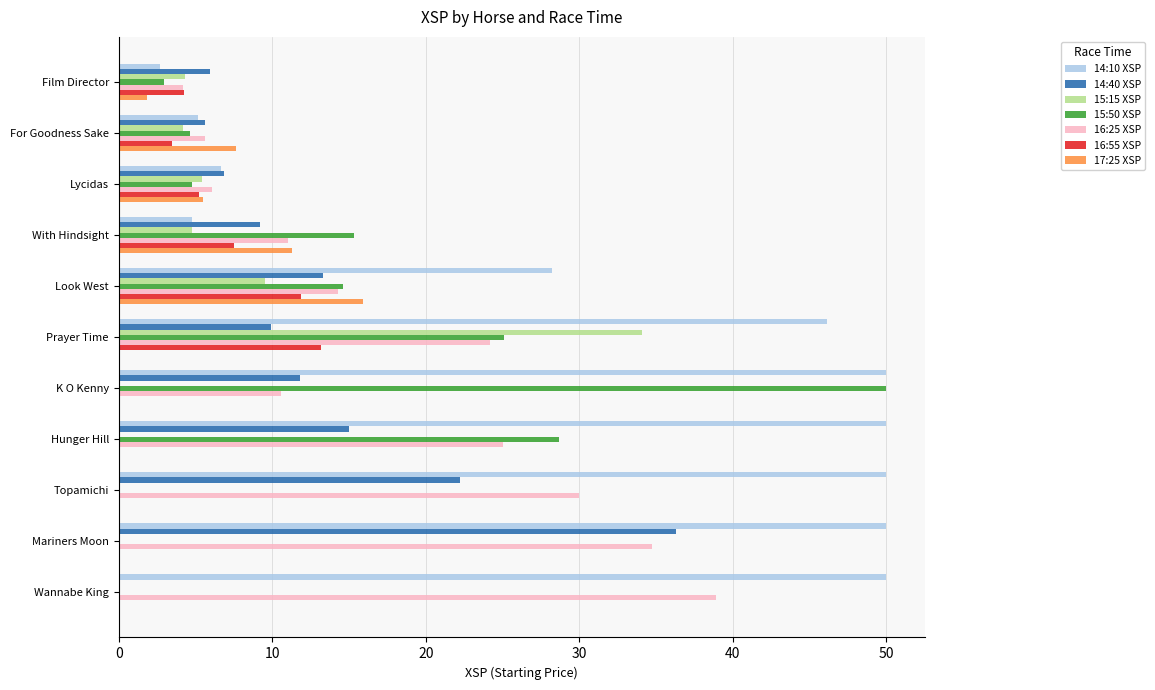

At which category is the sum across all series the highest?

Prayer Time